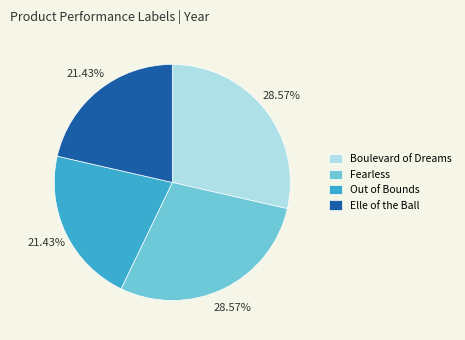

To the nearest percent, what portion does Boulevard of Dreams represent?

29%